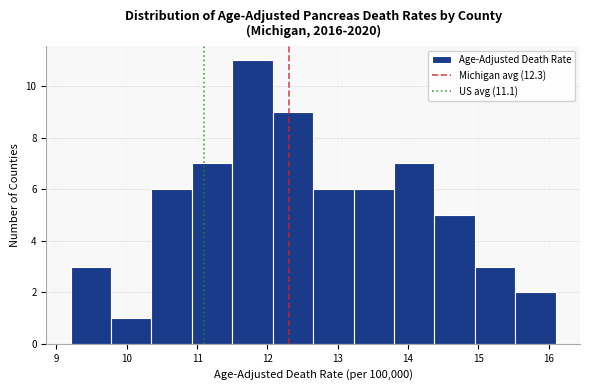

What is the height of the bar covering 11.5 to 12.1 on the x-axis? Neither the bar edges nor the heights are printed on the chart, so give them approximately, as read against the axes.

11